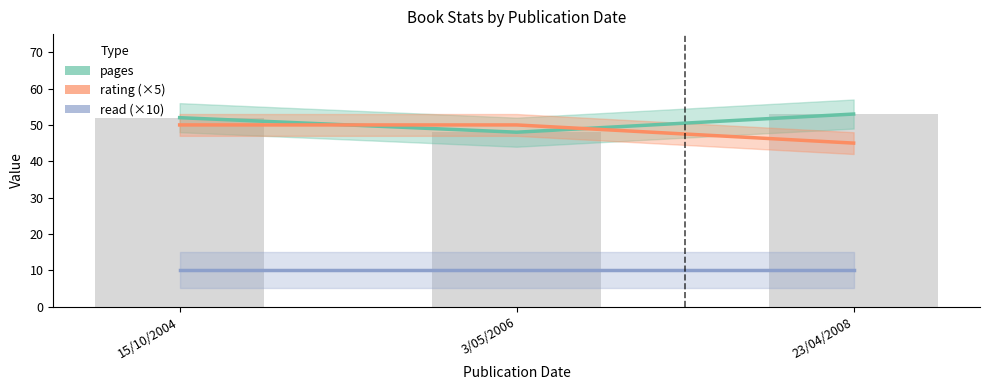

What position from the right is 23/04/2008?

1